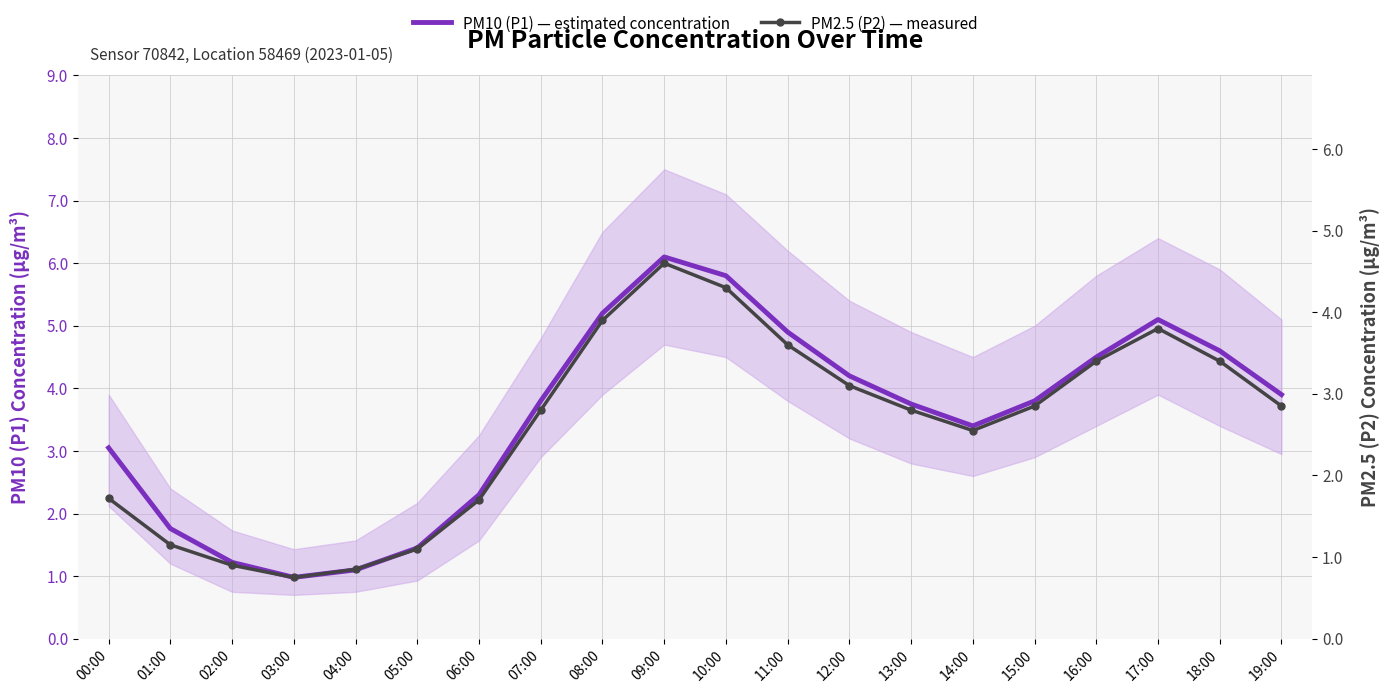

At which label does PM10 (P1) — estimated concentration first exceed 3?

00:00